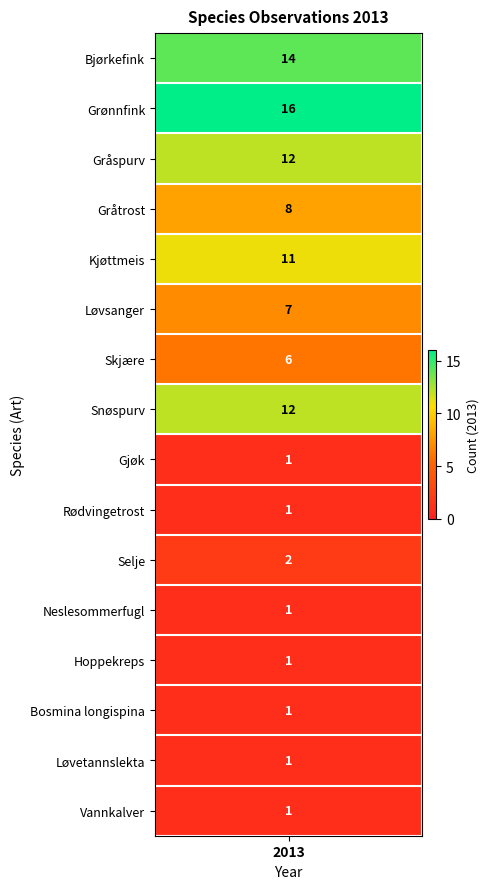

What is the change in value from Snøspurv to Gjøk?

-11